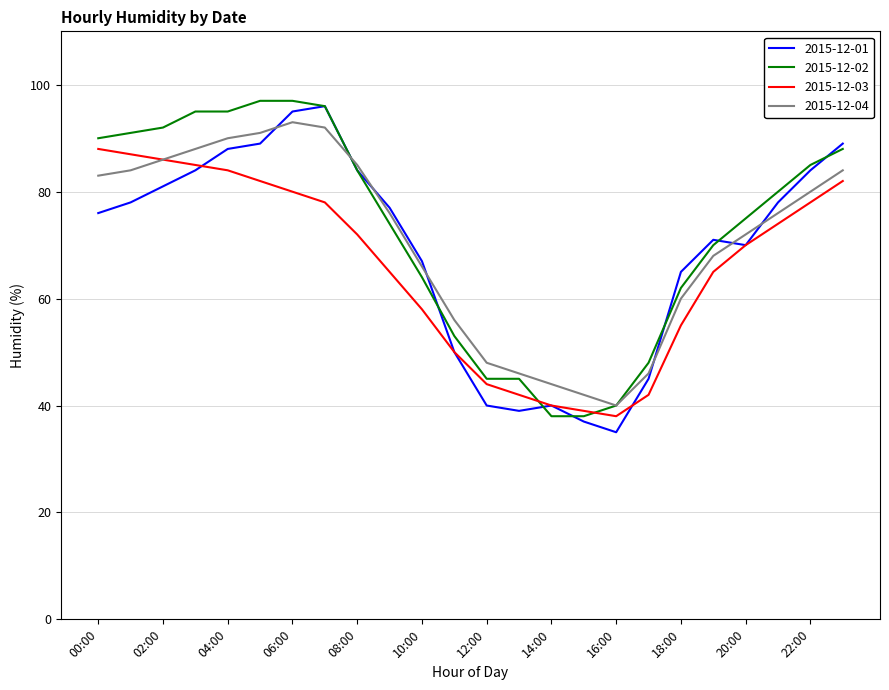

What is the greatest value displayed?

97